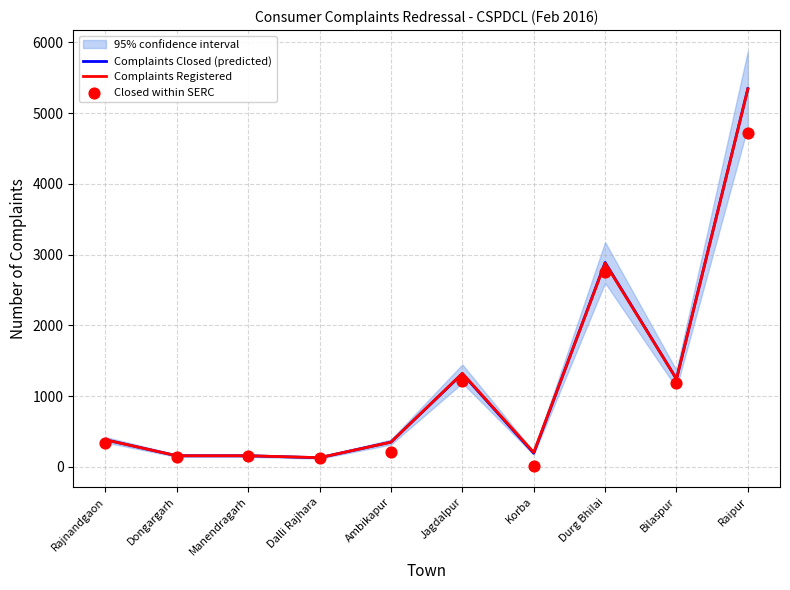

Which series has the largest total across all categories?

Complaints Registered